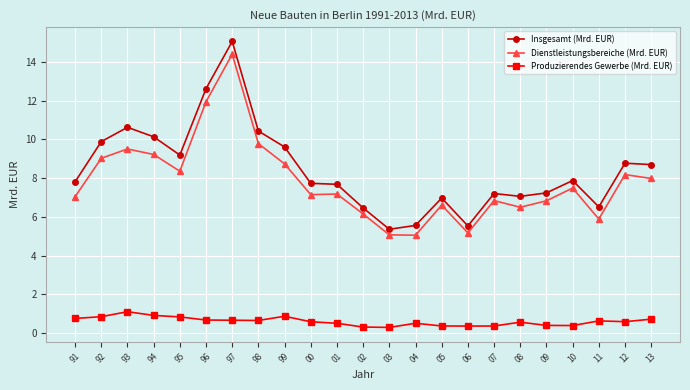

True or false: Dienstleistungsbereiche (Mrd. EUR) has a value of 1.1 at 03.

False